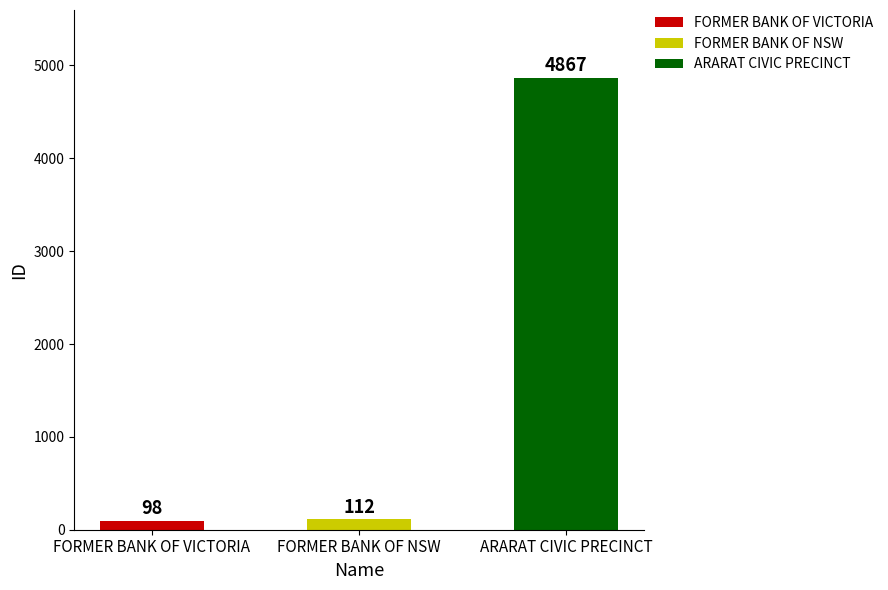

What is the average value?

1692